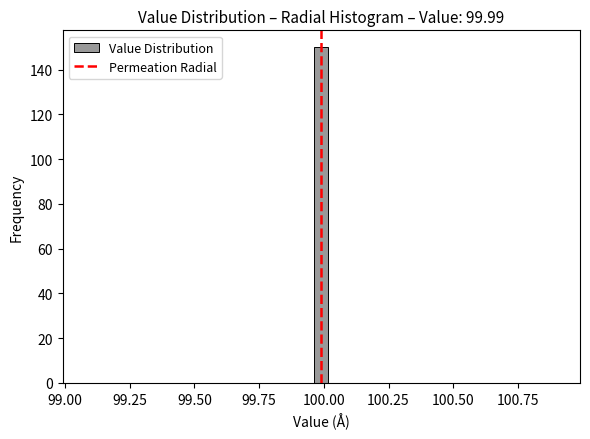

Read against the x-axis, roughly where is the centre of the tallest bar?

100.00